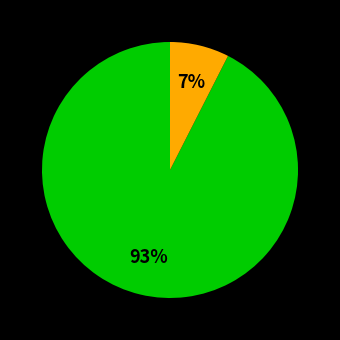

To the nearest percent, what is the difference between the largest and smallest slice percentages?

93%